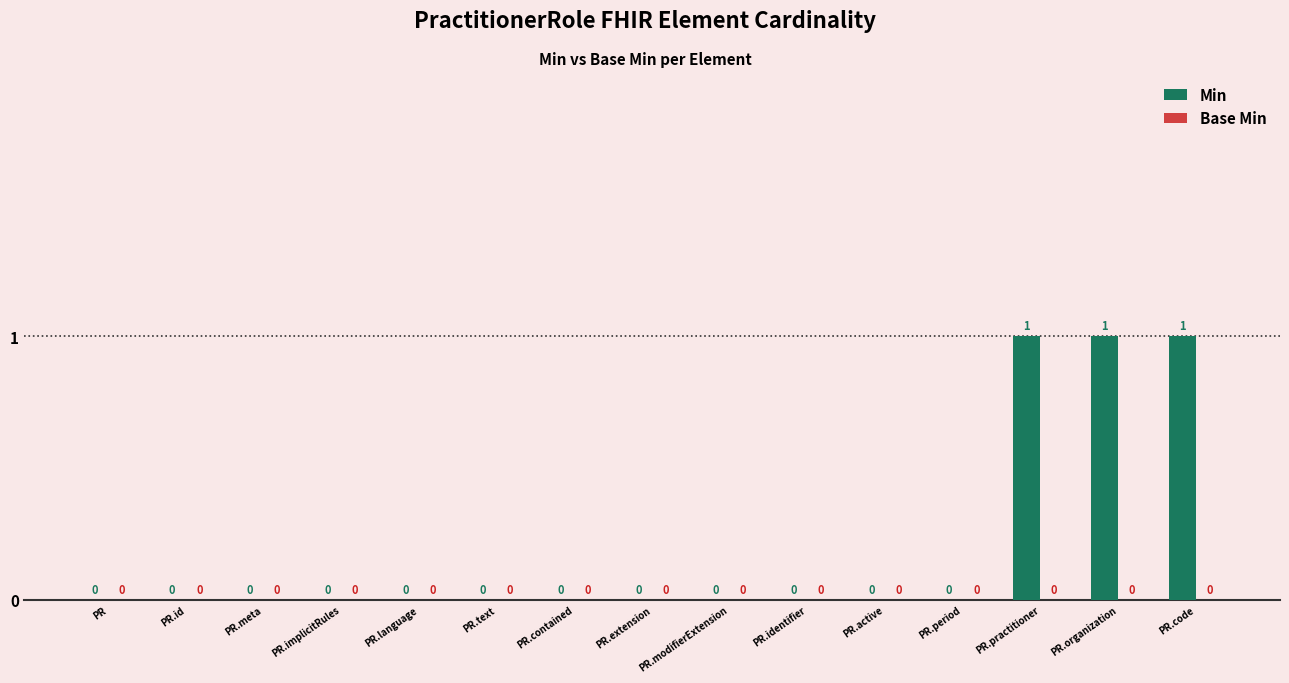

How many values are between 0 and 1?

15